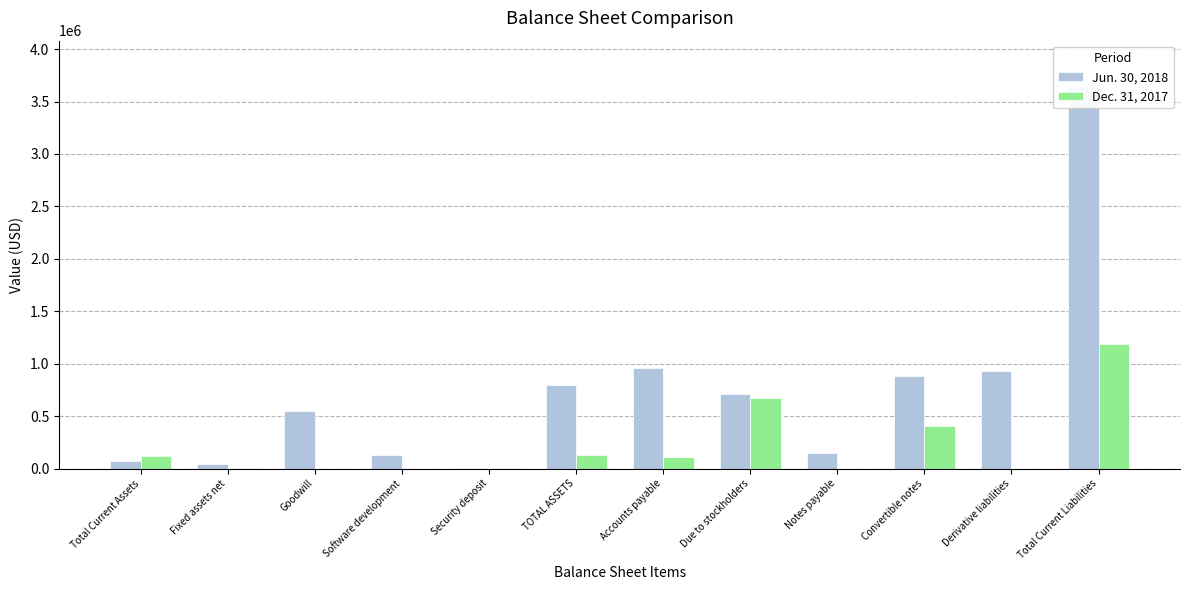

How many positive values does the Dec. 31, 2017 series have?

8